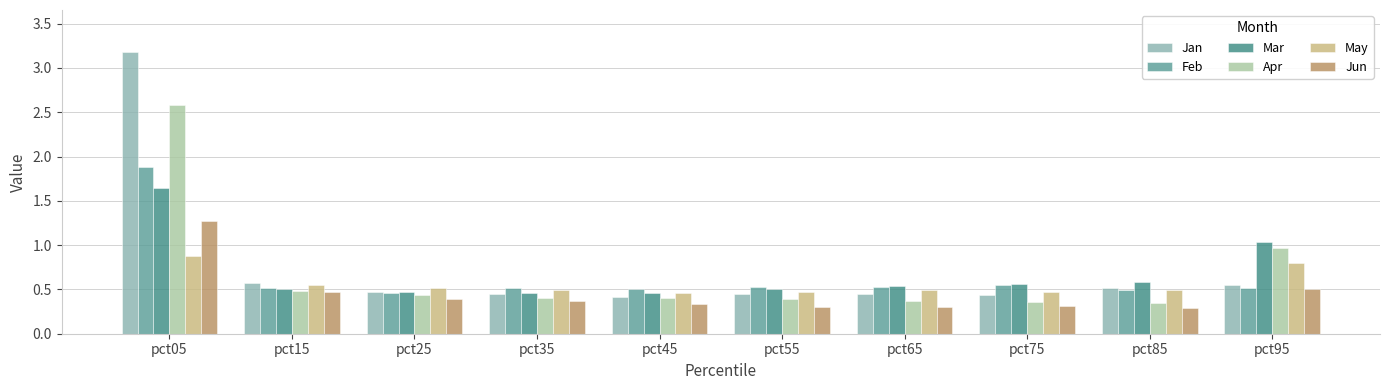

At which label is Jan closest to 1?

pct15